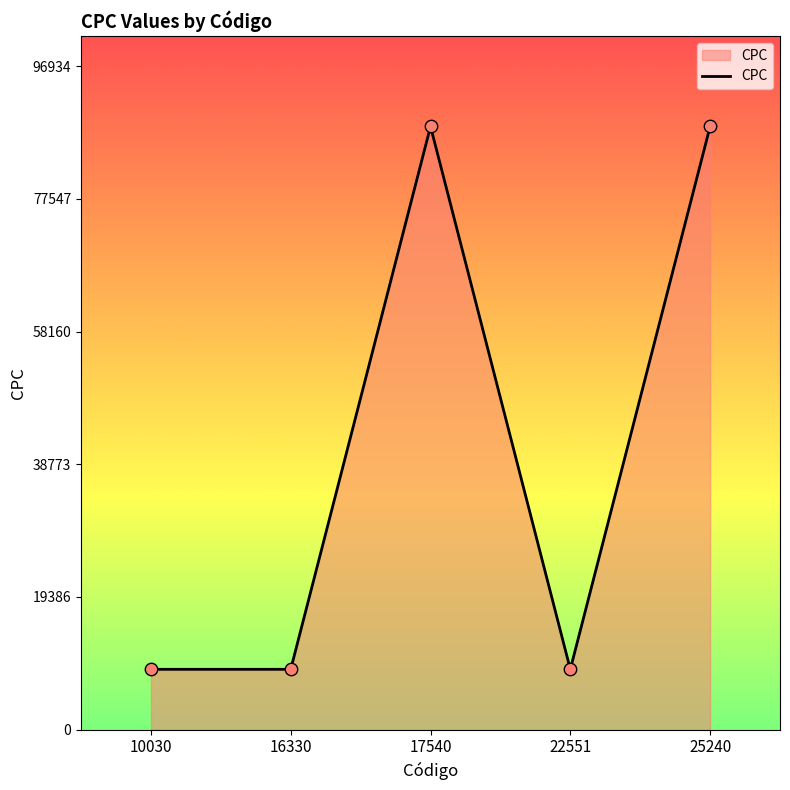

Approximately how many times larger is the value at 22551 compared to 10030?

1.0